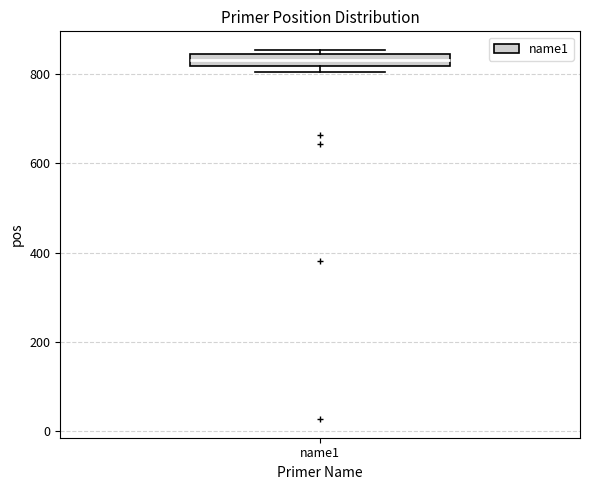

Where is the lower edge of the box for name1 on the y-axis? The values are not printed on the chart, so give them approximately, as read against the axis.

820